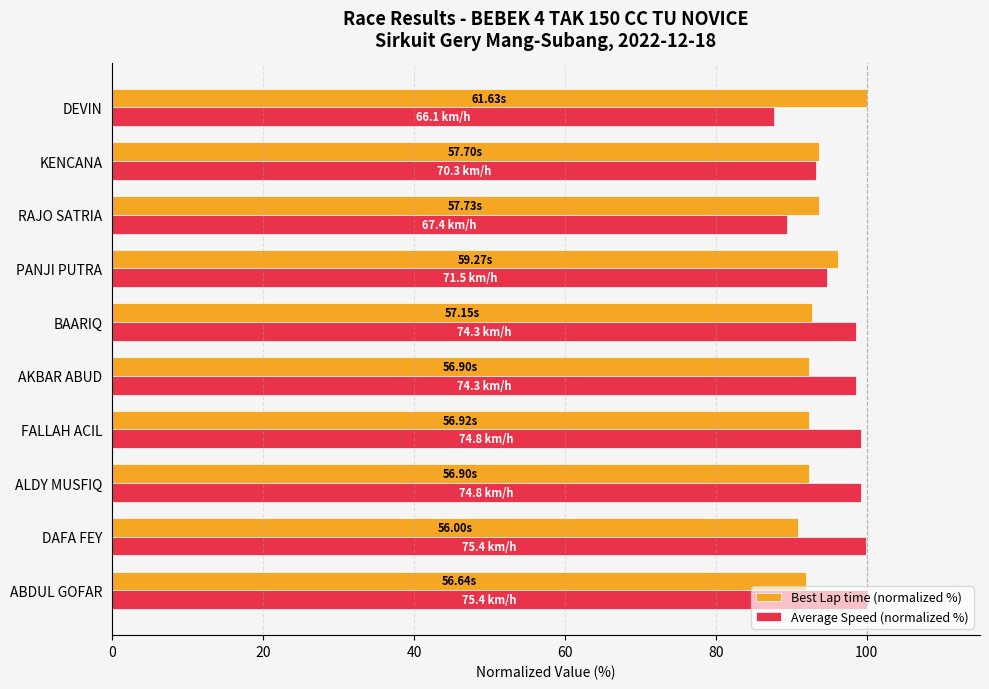

What is the difference between the highest and lowest values at BAARIQ?

5.8